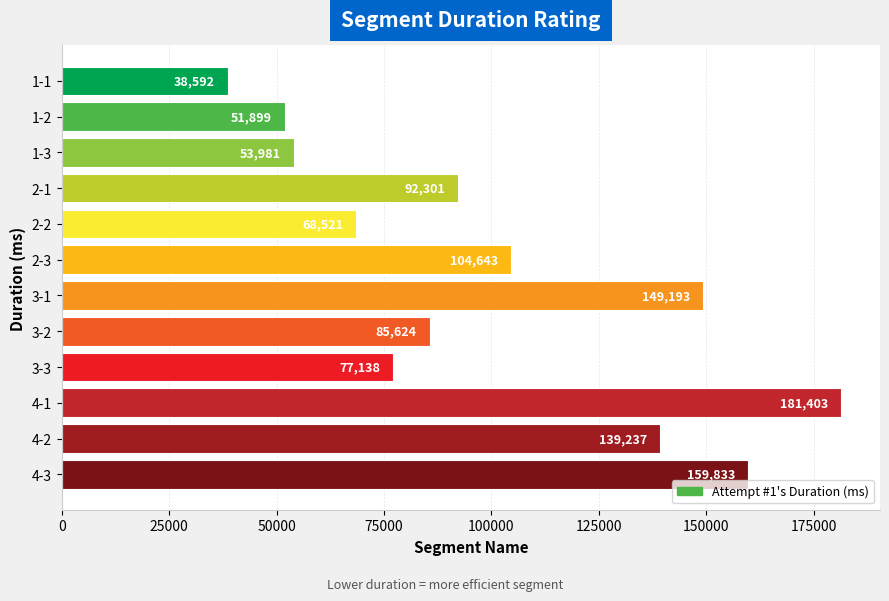

What is the sum of the values at 1-3 and 1-2?

105880